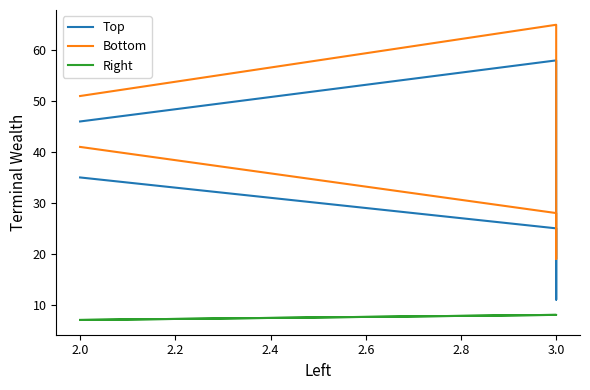

Which series changed the most between 2.0 and 3.0?

Bottom